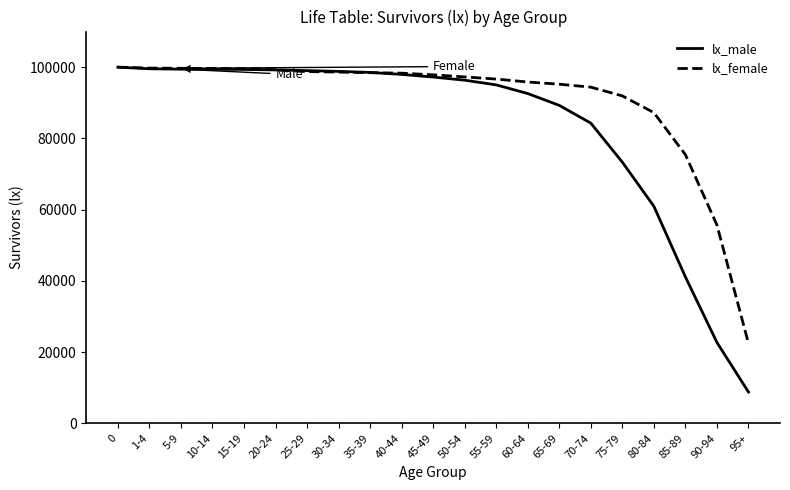

Rank the series by their average value, from lowest to highest.

lx_male, lx_female